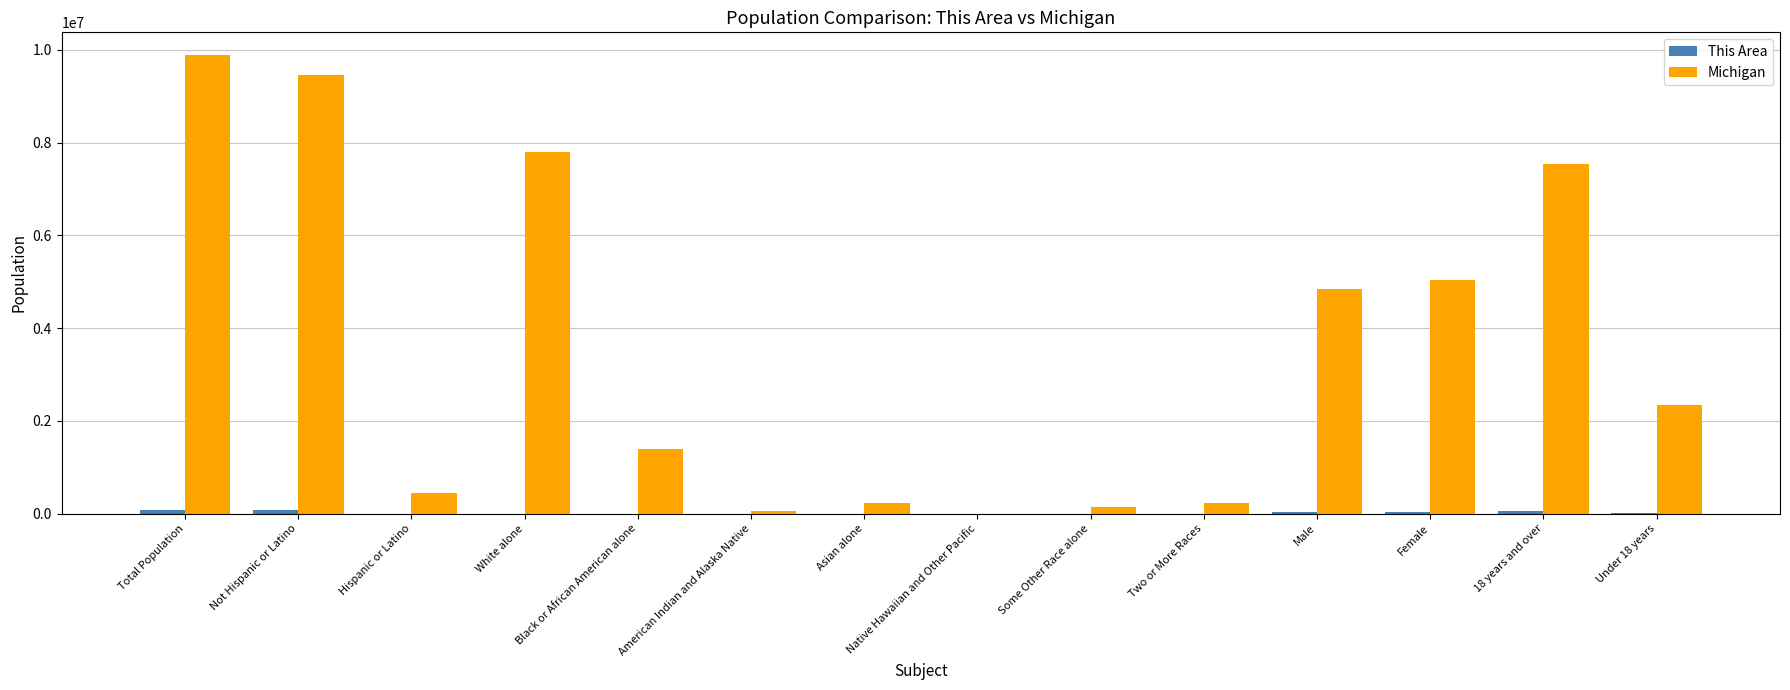

What is the total value across all series at Black or African American alone?

1400432